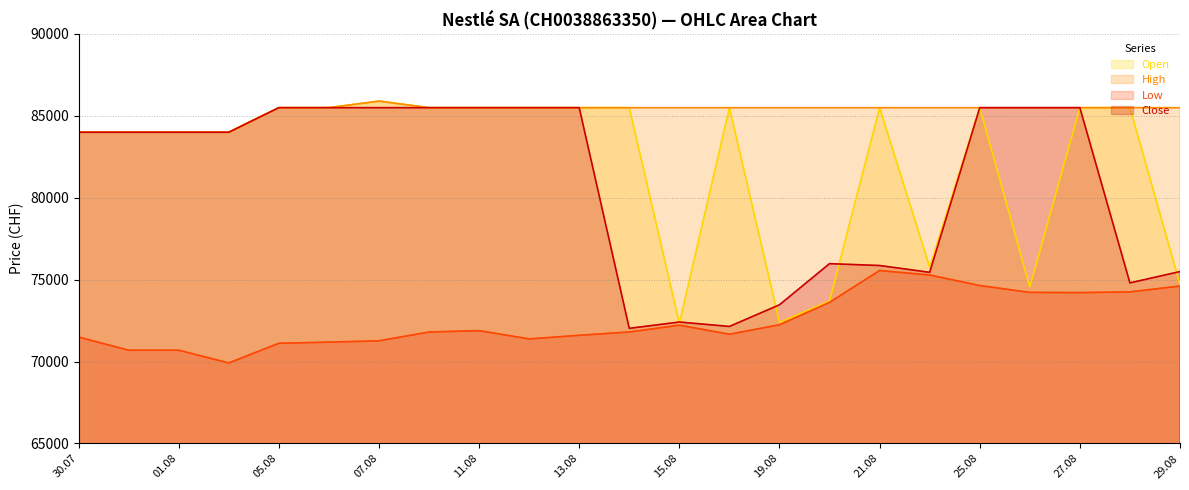

Where does the Low series first go above 71807?

11.08